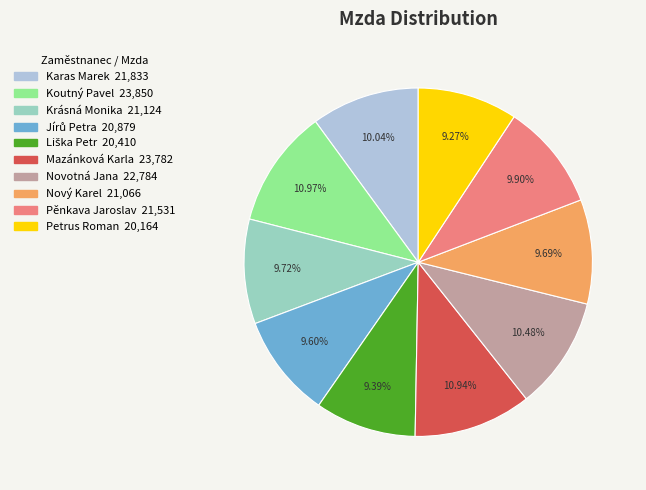

To the nearest percent, what is the difference between the largest and smallest slice percentages?

2%